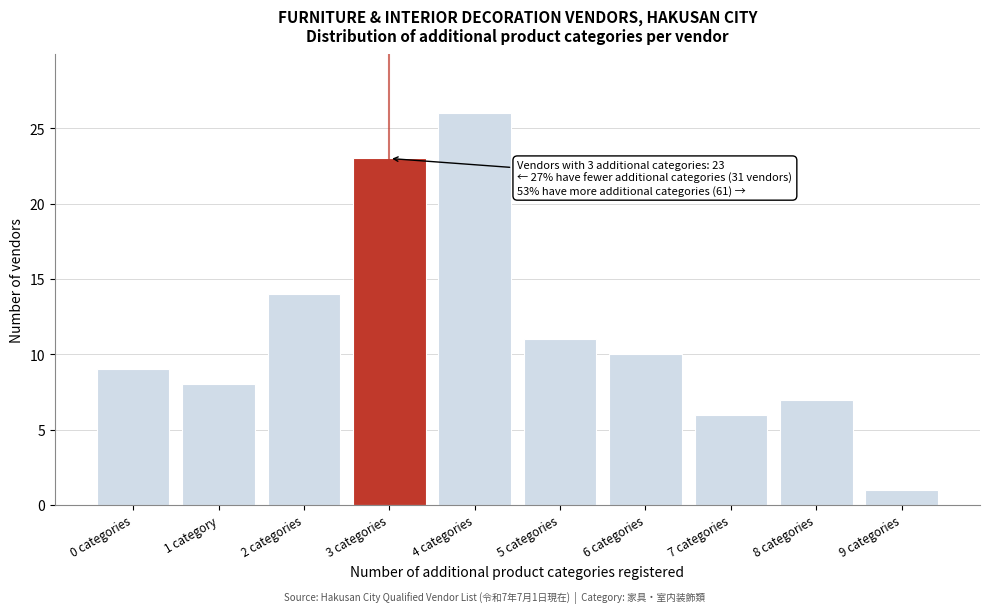

Reading left to right, extract all data points from this chart.

9	8	14	23	26	11	10	6	7	1